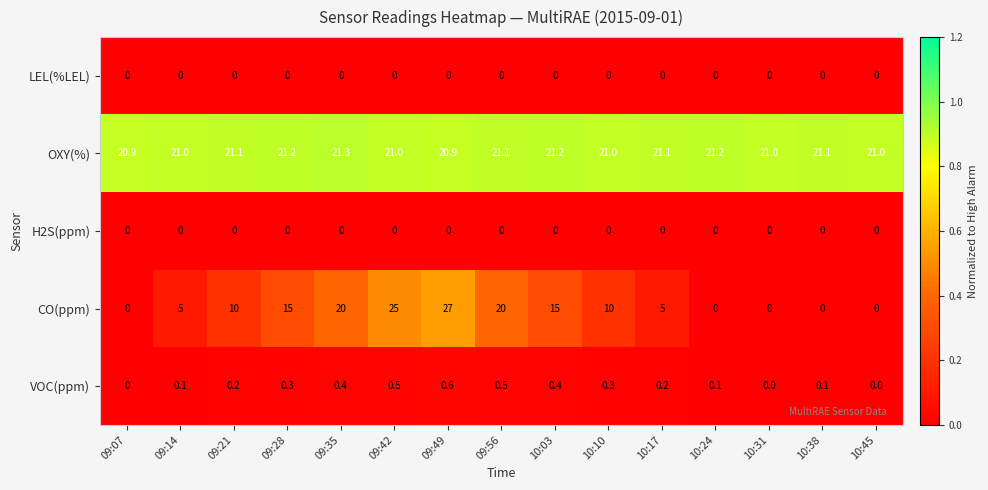

At which category is the sum across all series the highest?

09:49